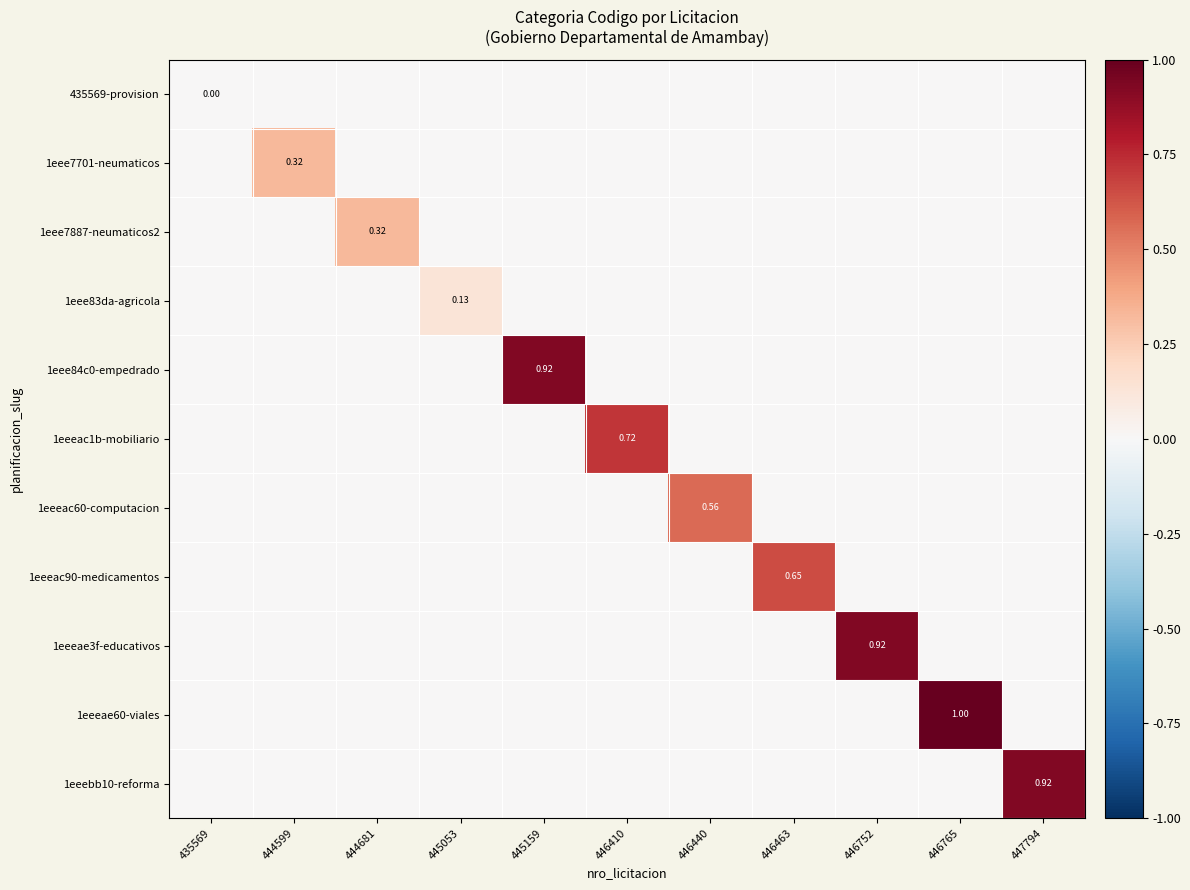

Count the number of categories in the chart.

11